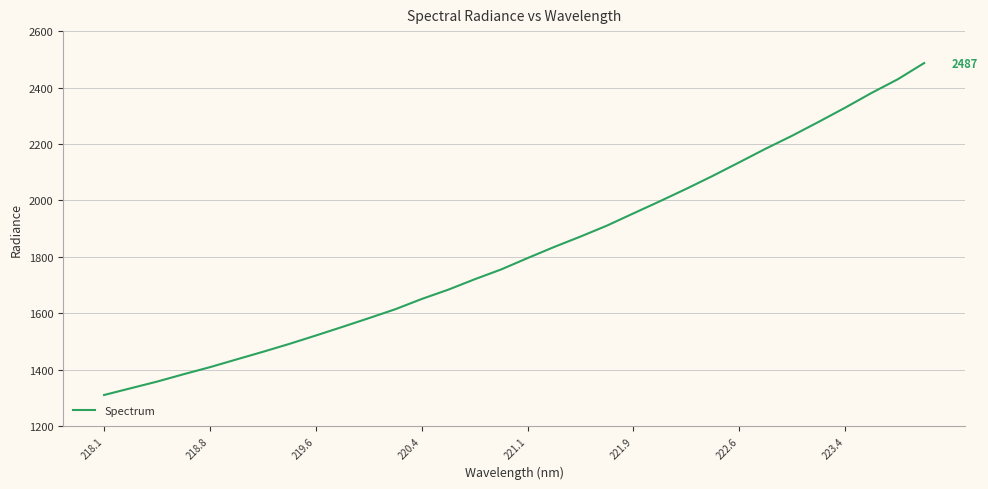

Reading left to right, extract all data points from this chart.

1309.8	1333.5	1357.3	1383.3	1408.5	1435.8	1463.0	1491.1	1520.8	1551.2	1582.2	1613.9	1650.3	1683.2	1720.2	1755.0	1795.3	1834.5	1871.6	1910.4	1953.7	1996.7	2040.8	2086.7	2134.6	2182.9	2228.9	2277.9	2328.0	2380.3	2429.3	2486.8